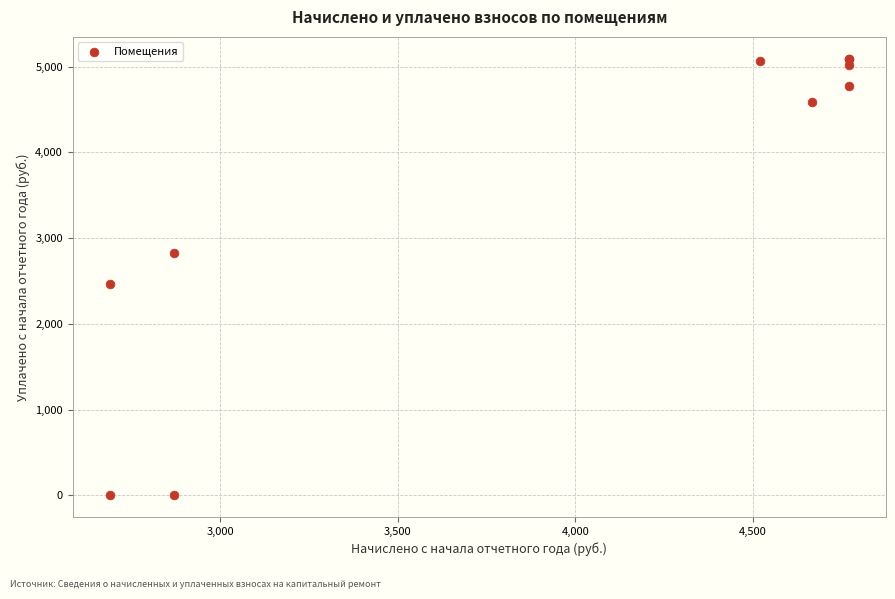

What Y value in the scatter plot is closest to 2547?

2464.0